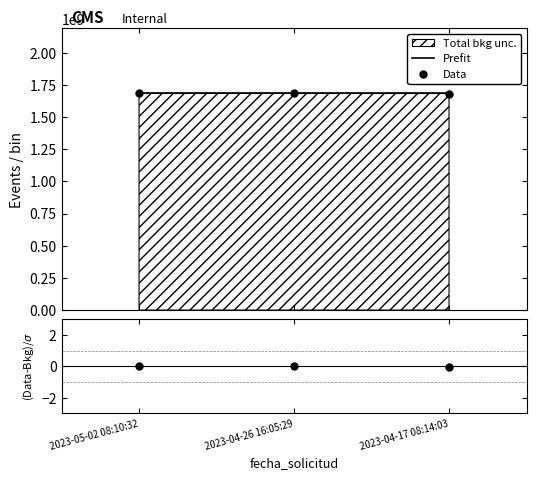

How many Data values are between 1682010303 and 1683287417?

3